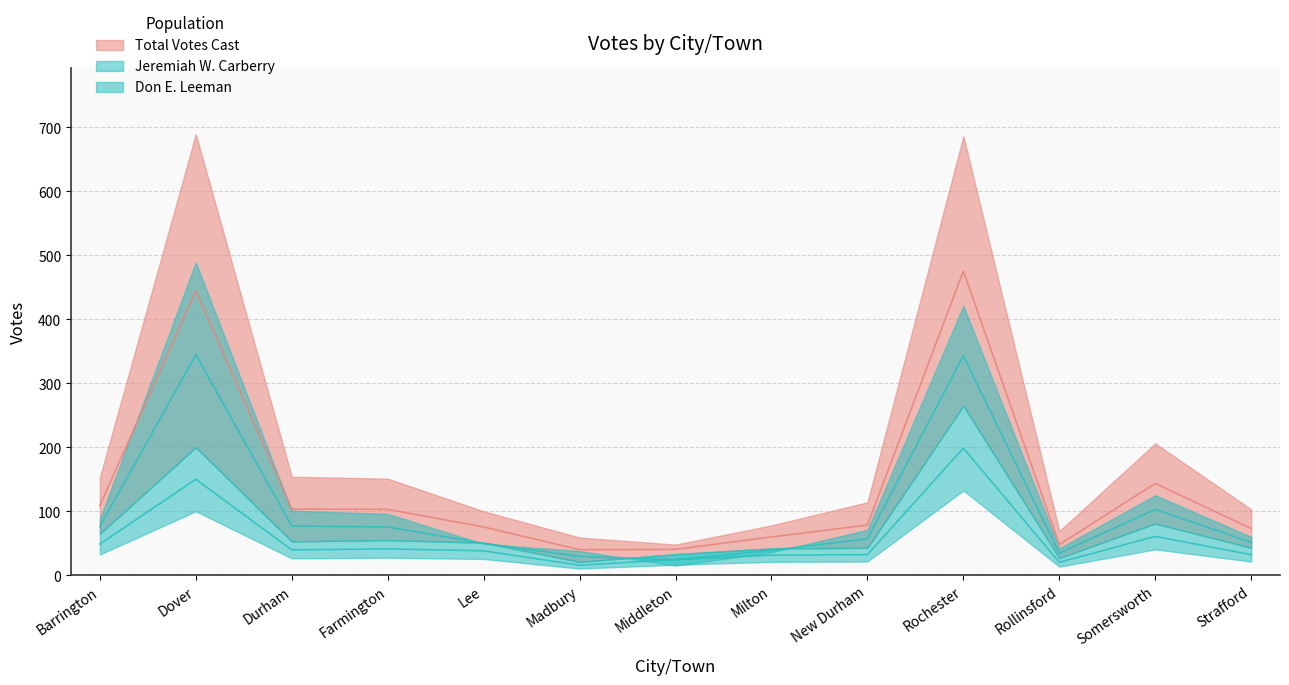

What is the difference between the Total Votes Cast values at Farmington and Milton?

43.0